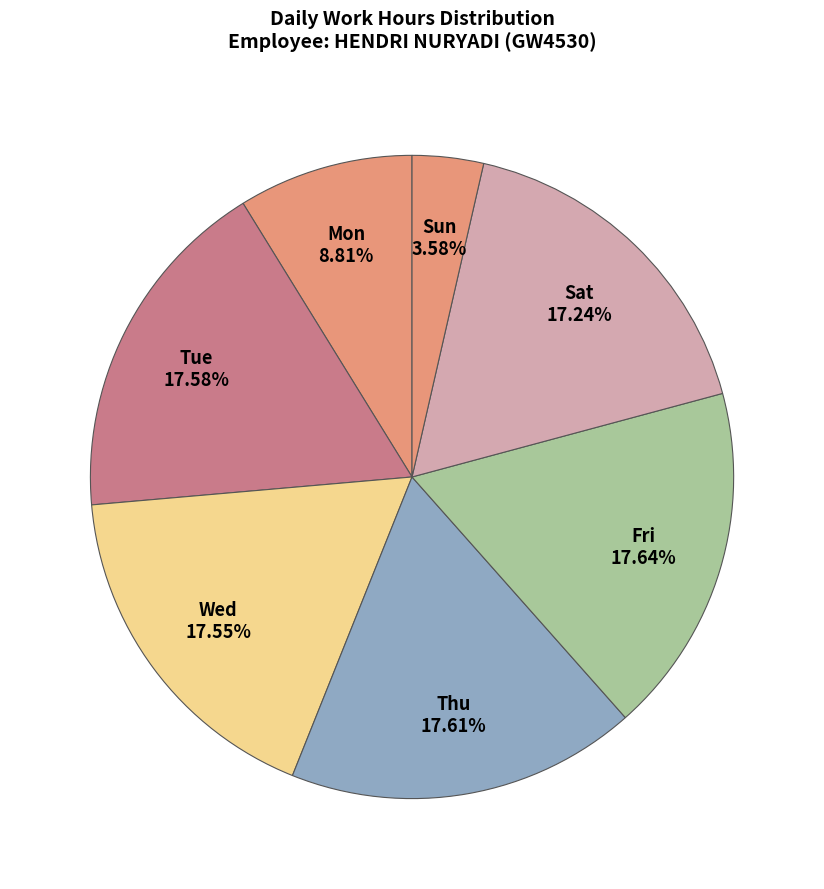

Is there a majority slice in this chart?

No